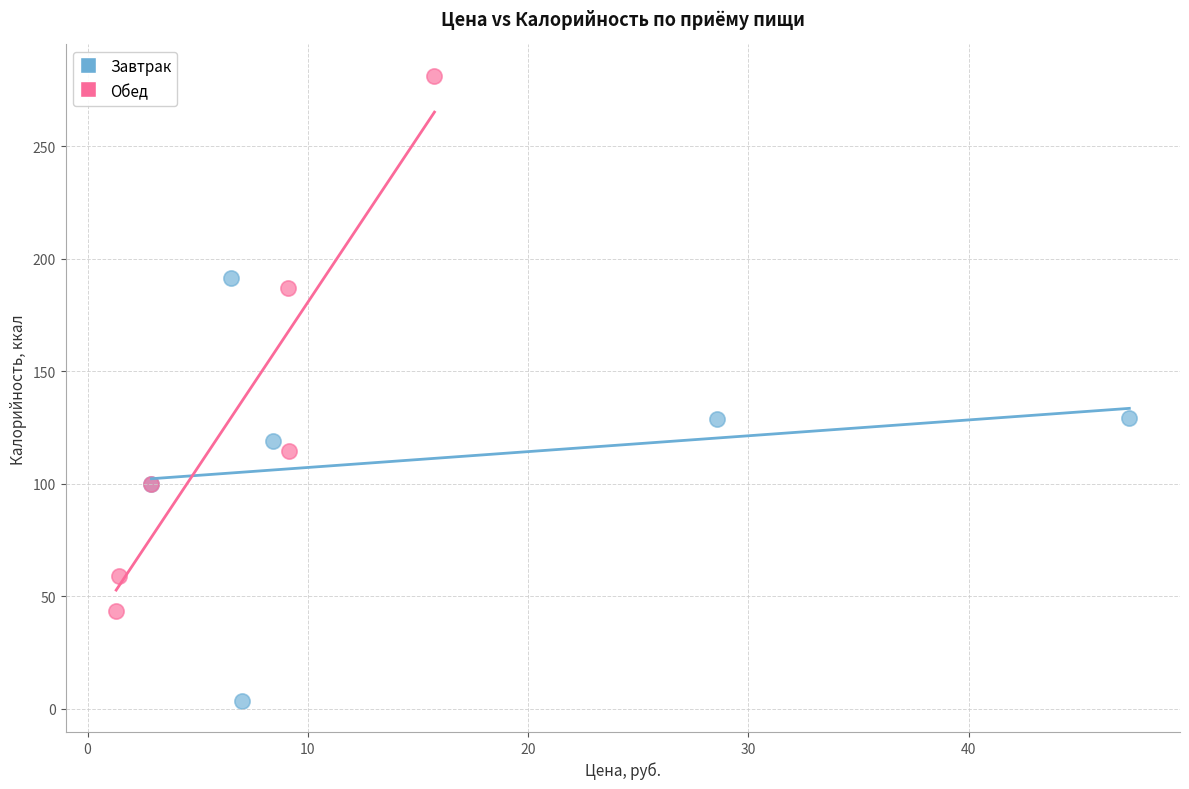

Which series contains the lowest Y value?

Завтрак